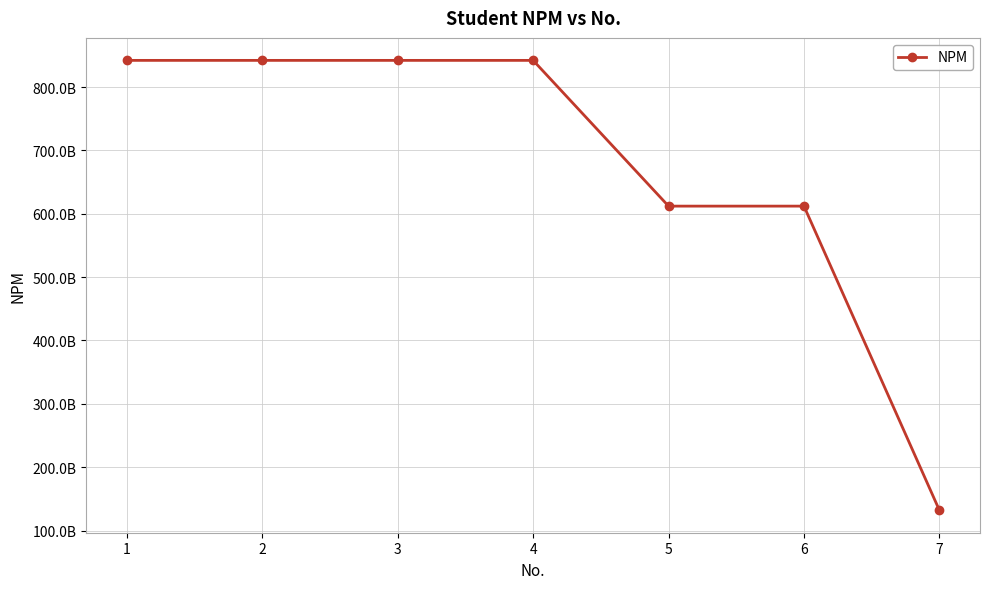

At which category does the data reach its first local peak?

4